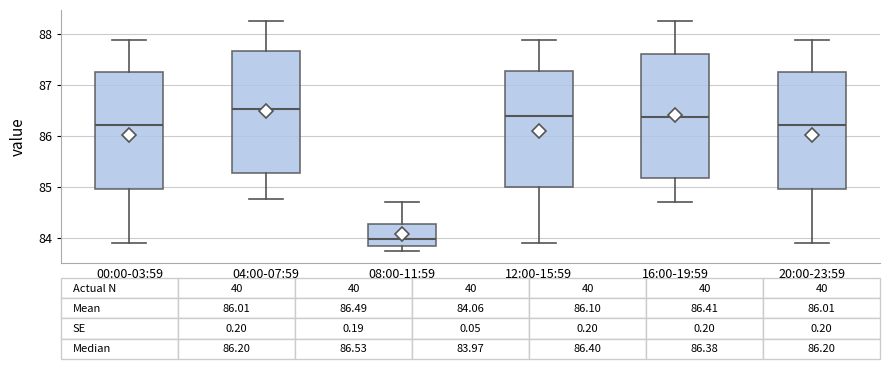

Which box has the highest median line?

04:00-07:59